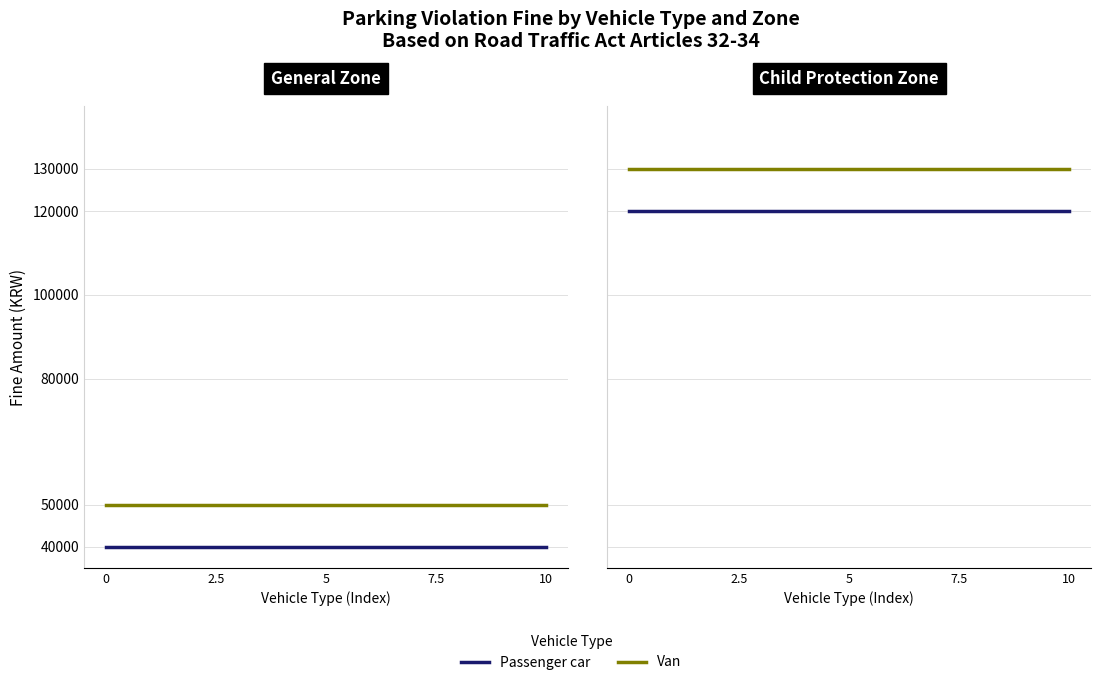

The value of Passenger car at 10 is 197471. True or false?

False